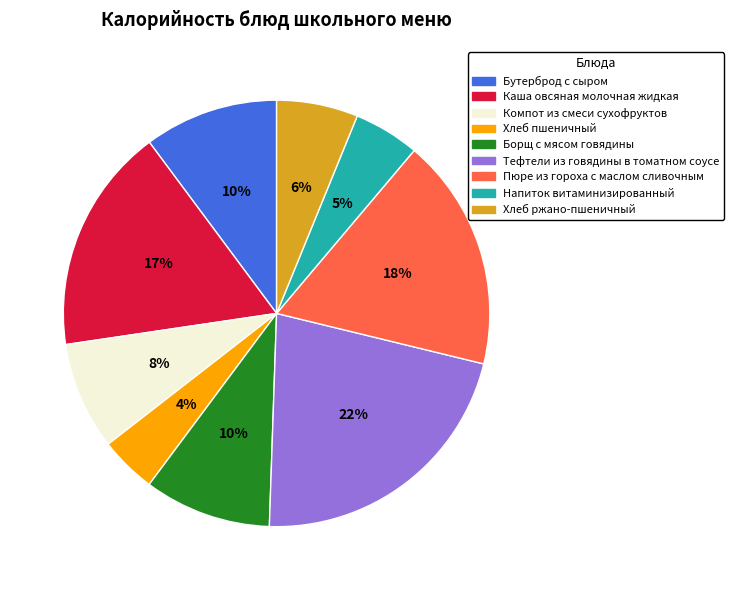

Does any single category account for the majority?

No